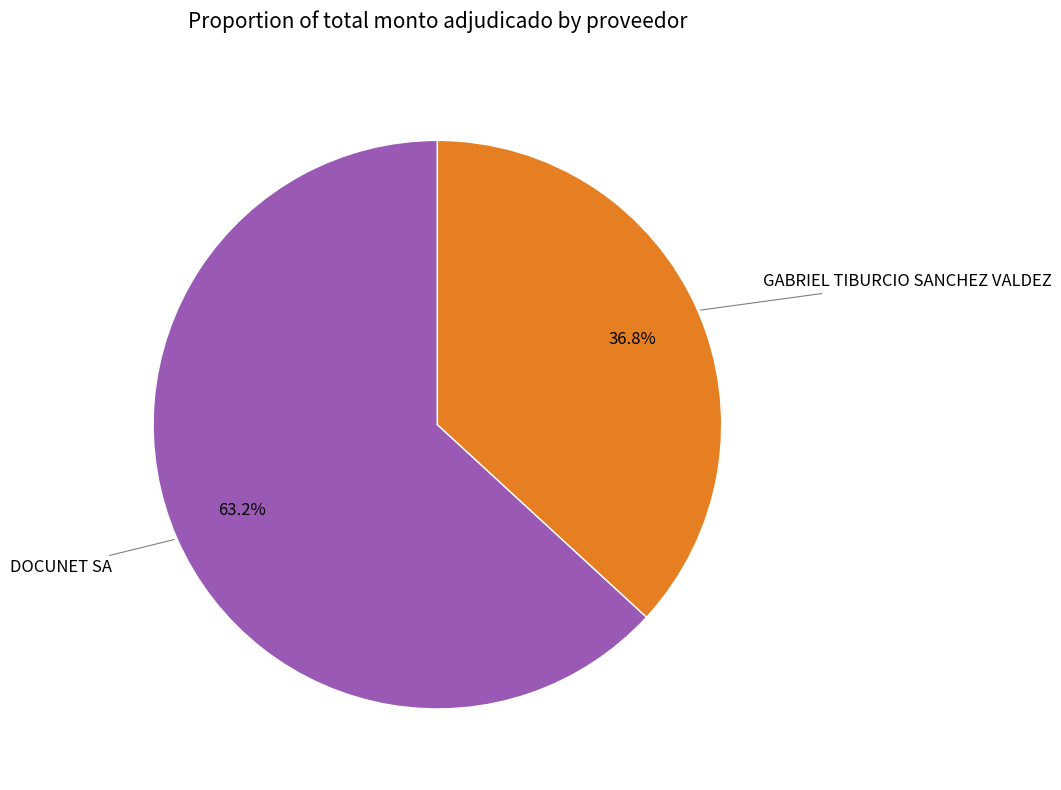

Is there a majority slice in this chart?

Yes